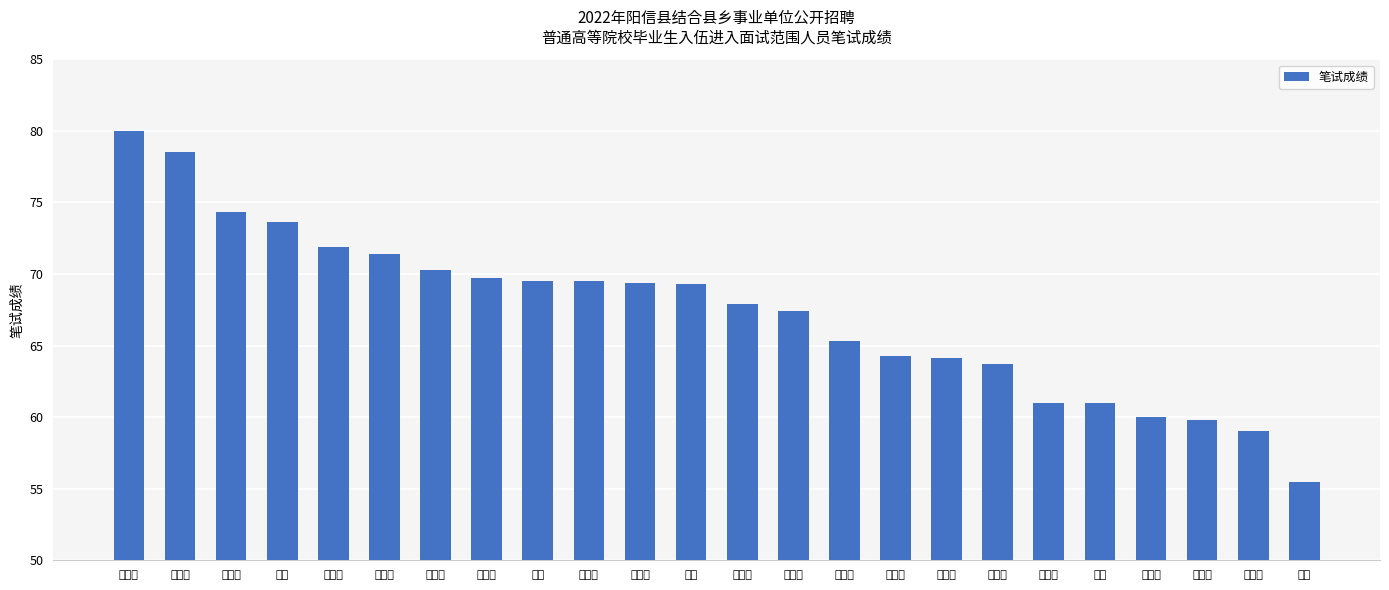

What is the average value?

67.4